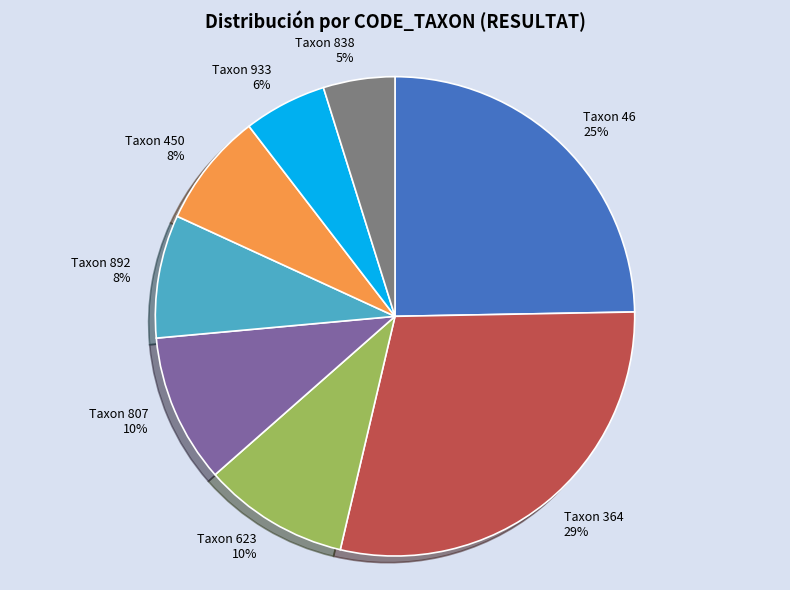

What percentage is the Taxon 364 slice, to the nearest percent?

29%